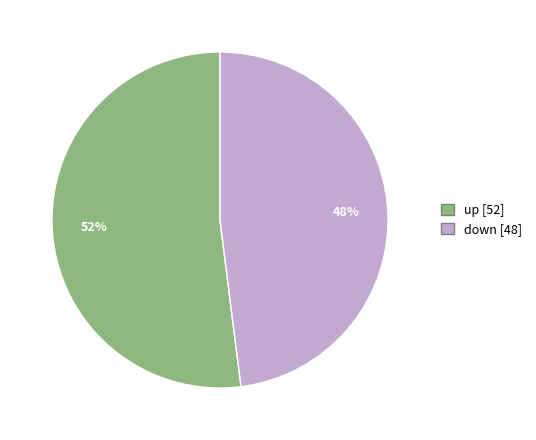

True or false: up accounts for 39% of the total.

False